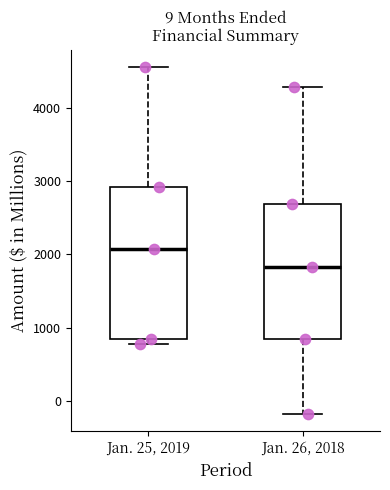

Which box is the tallest, from its lower edge to its upper edge?

Jan. 25, 2019